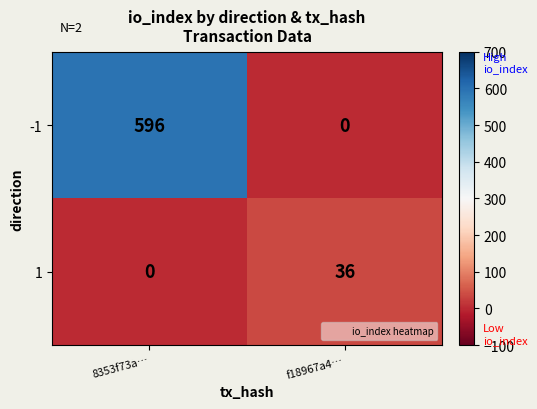

Where is 1 nearest to the value 18?

8353f73a…